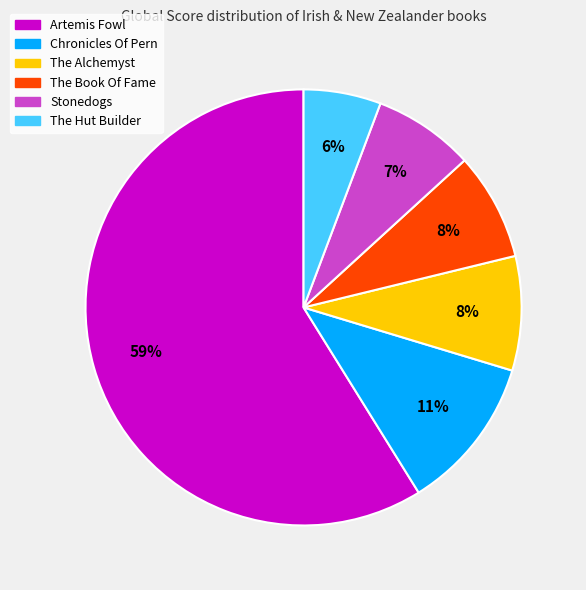

Is the sum of The Alchemyst and Chronicles Of Pern greater than half?

No